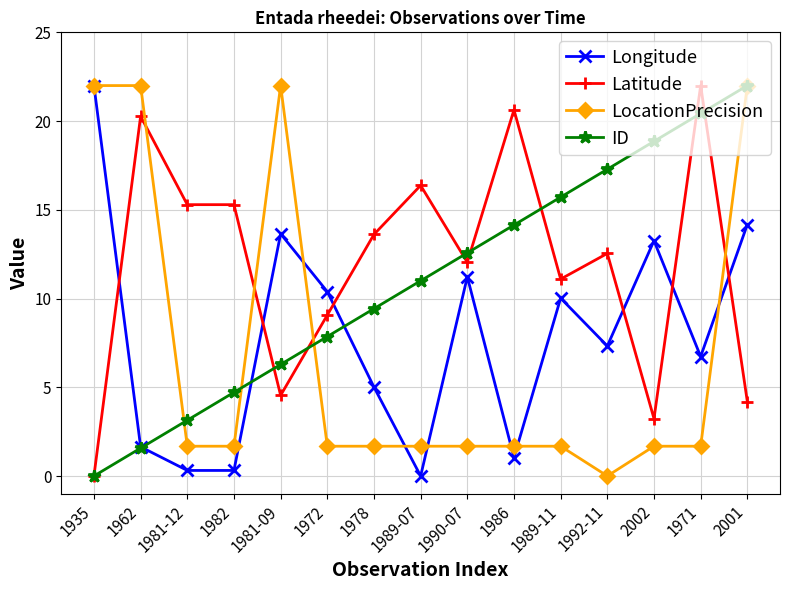

What is the difference between the highest and lowest values at 1972?

8.7